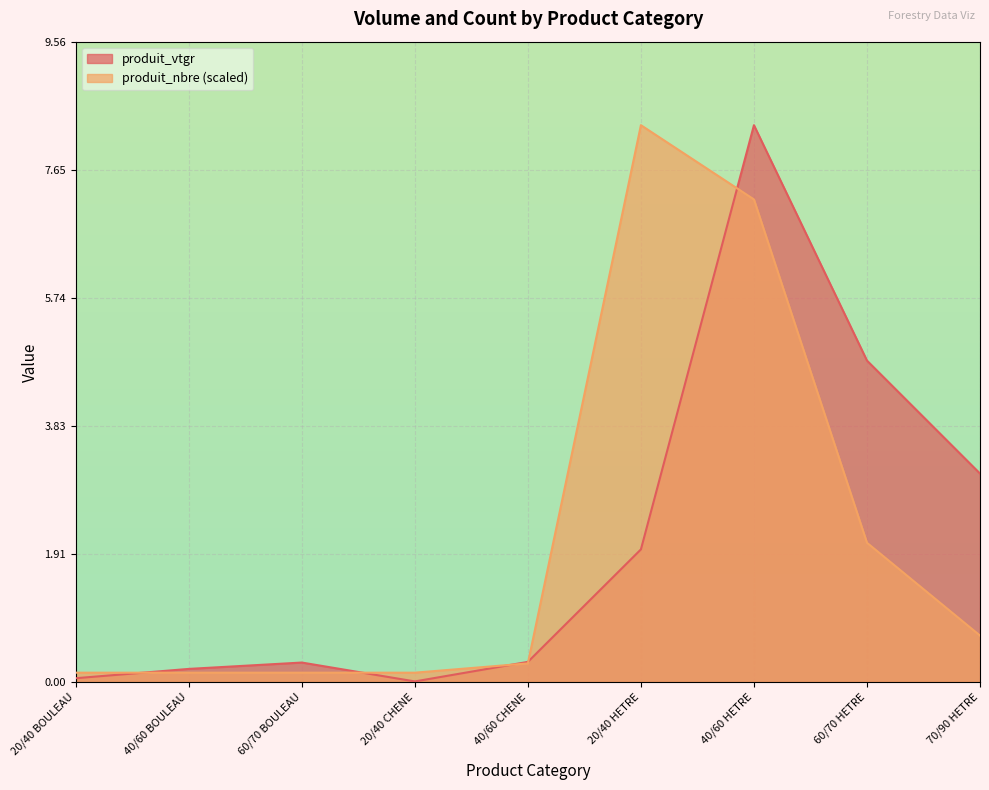

Which has a higher value, 40/60 HETRE or 20/40 CHENE?

40/60 HETRE